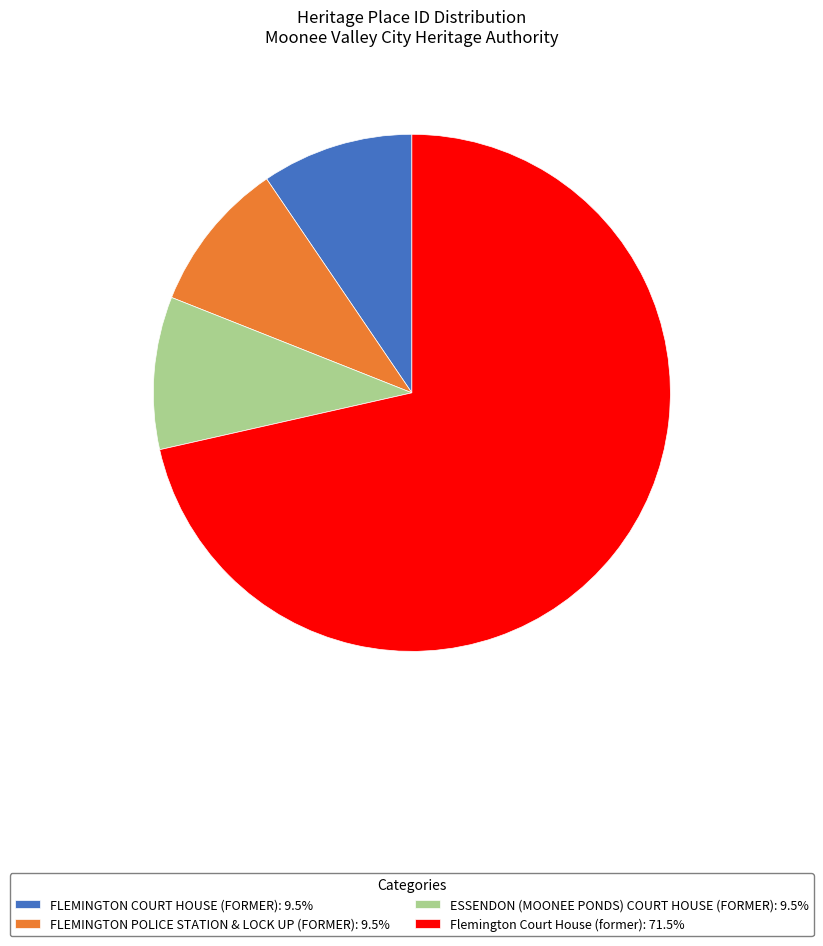

What is the majority slice?

Flemington Court House (former)